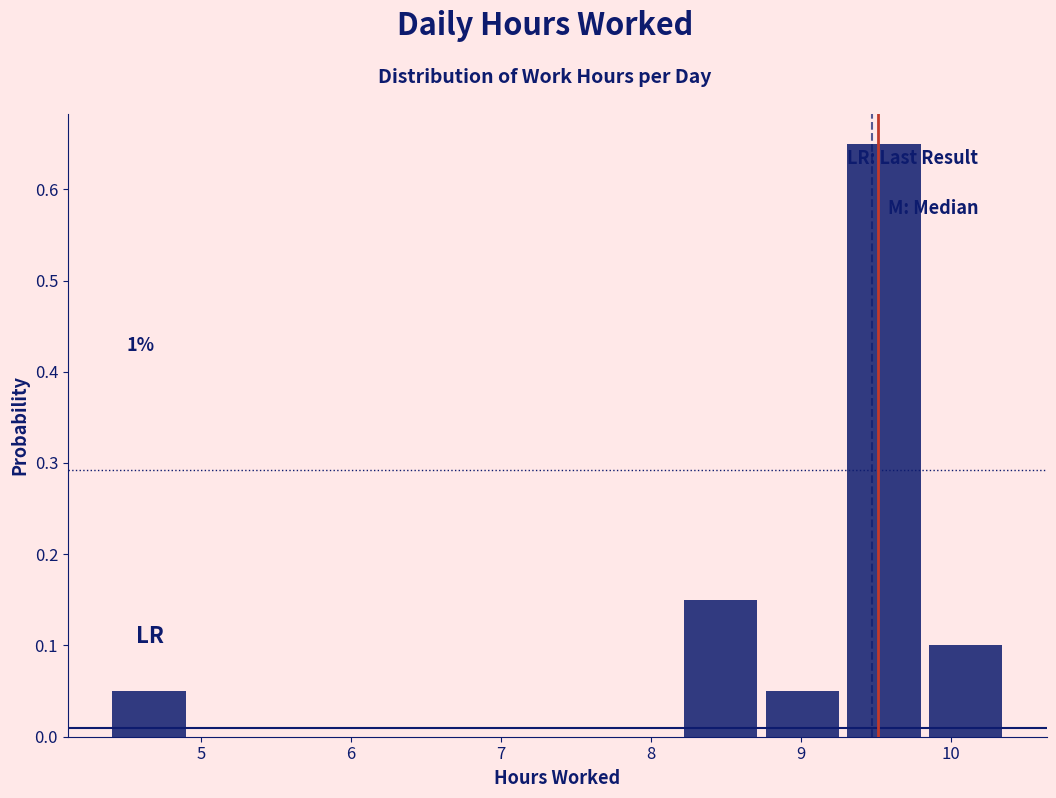

Over which range of the x-axis is the bar tallest?

9.3 to 9.8